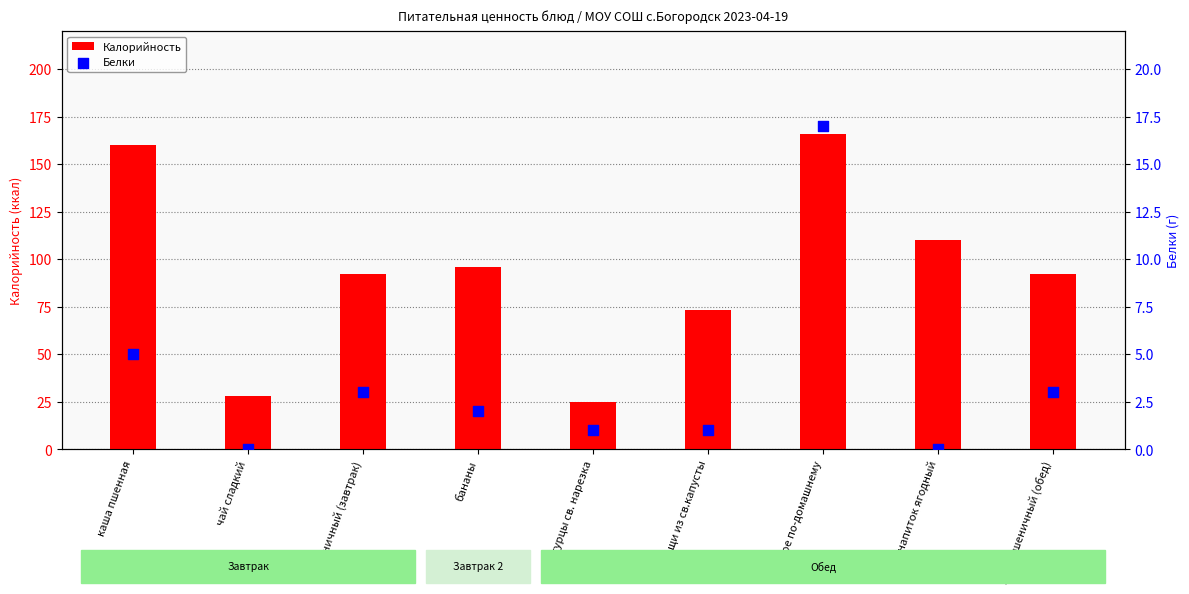

Which series contains the highest Y value?

Калорийность